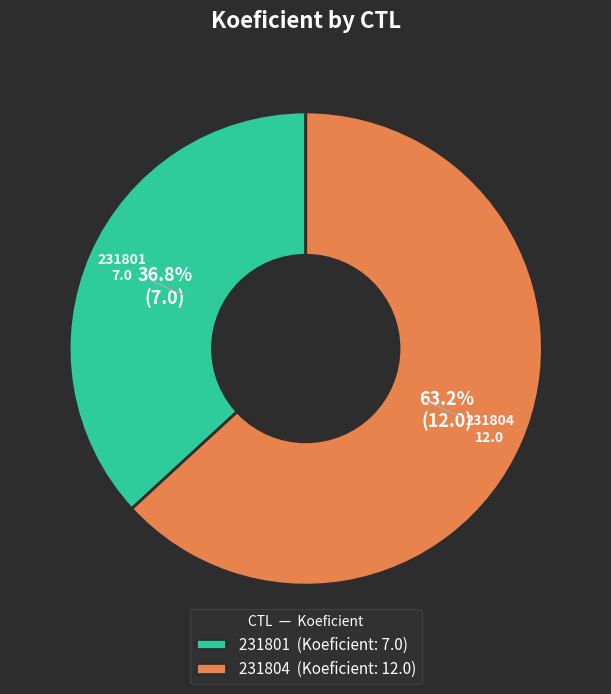

Which slice is the smallest?

231801